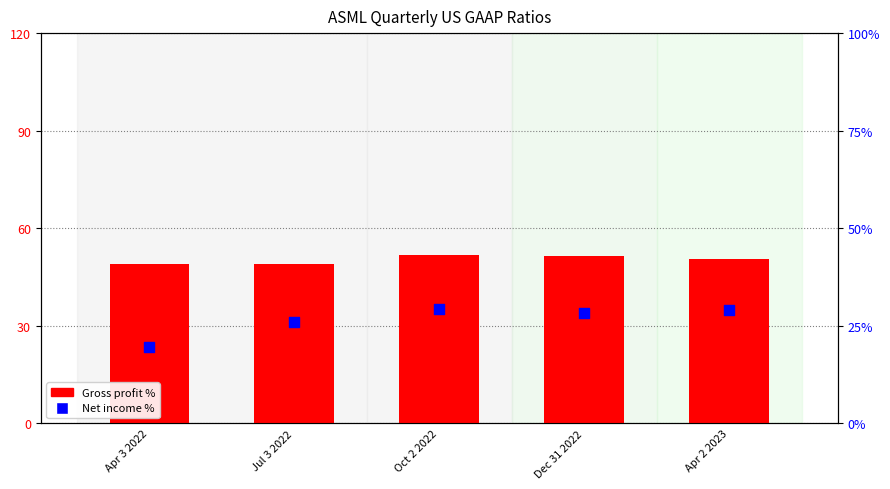

Is the value of Gross profit % at Apr 3 2022 greater than the value of Net income % at Apr 2 2023?

Yes